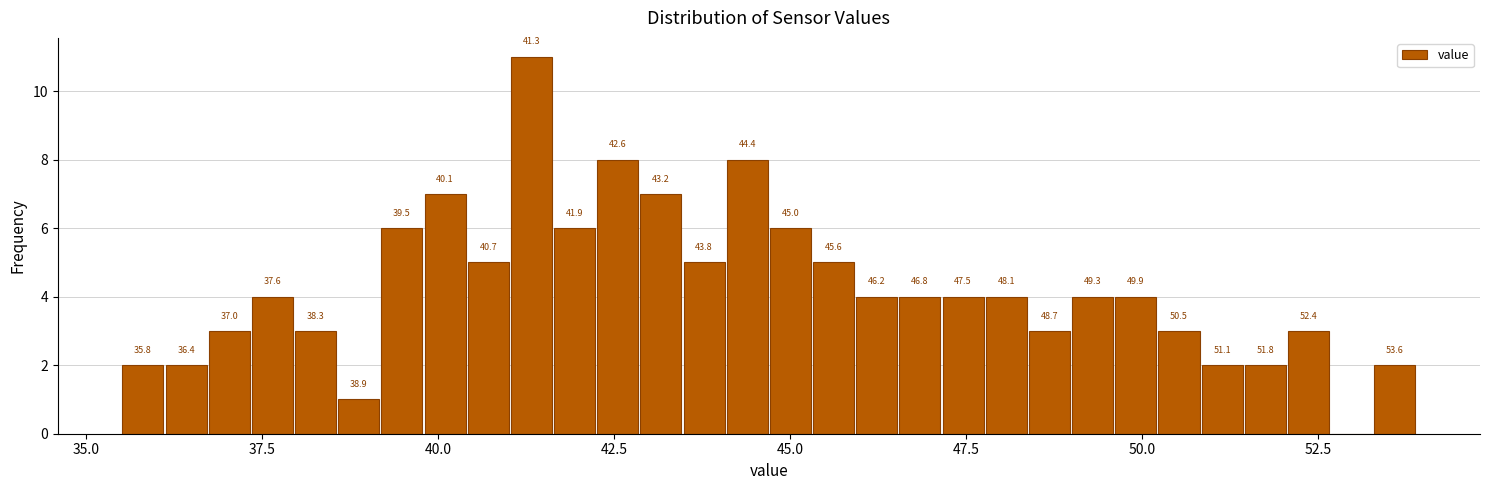

Around what value on the x-axis is the tallest bar? Give the approximate position of its centre, as read against the axis.

41.5